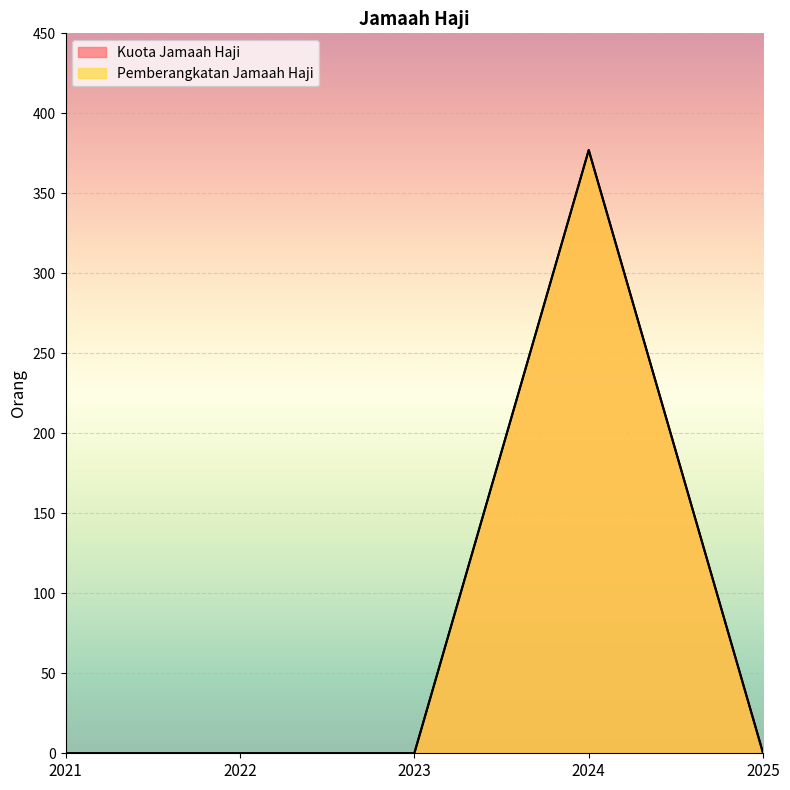

Where is the first local maximum for Pemberangkatan Jamaah Haji?

2024